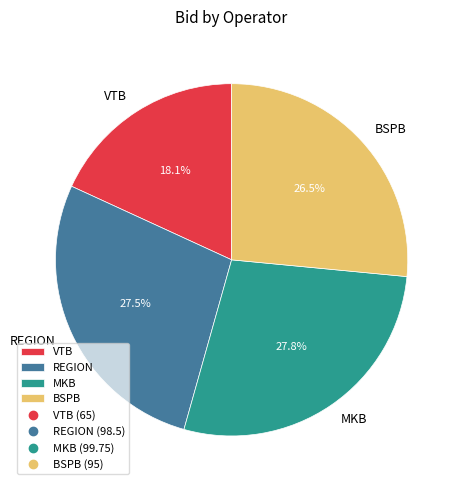

Between BSPB and MKB, which is larger?

MKB